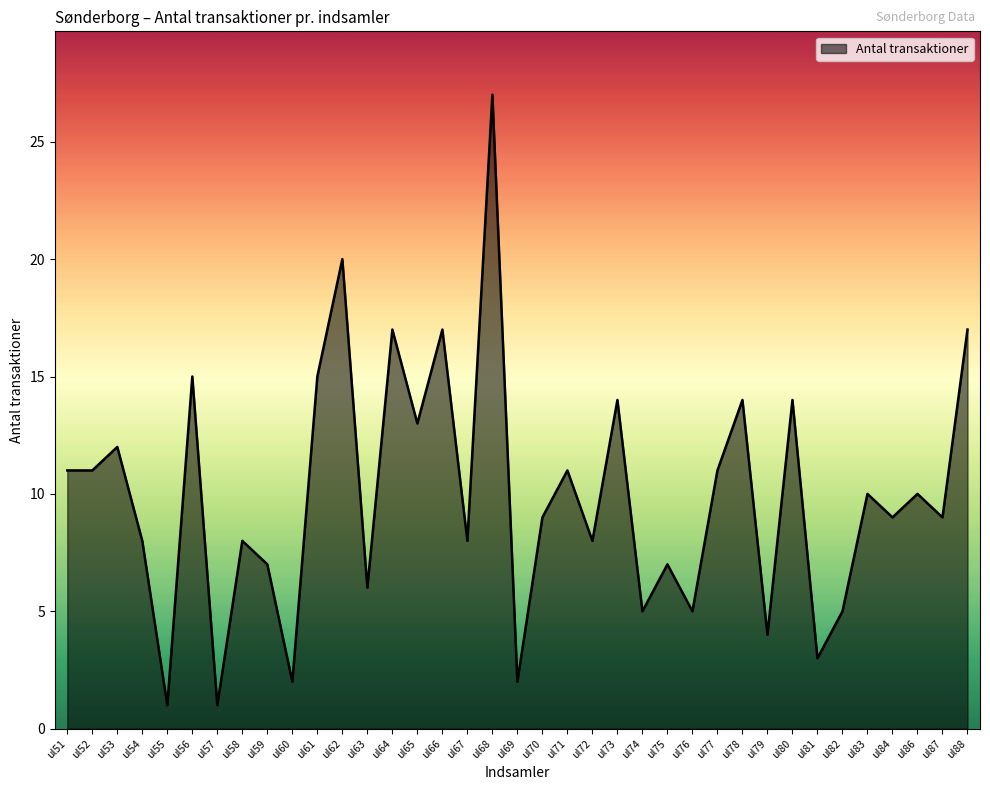

What is the maximum value shown in the chart?

27